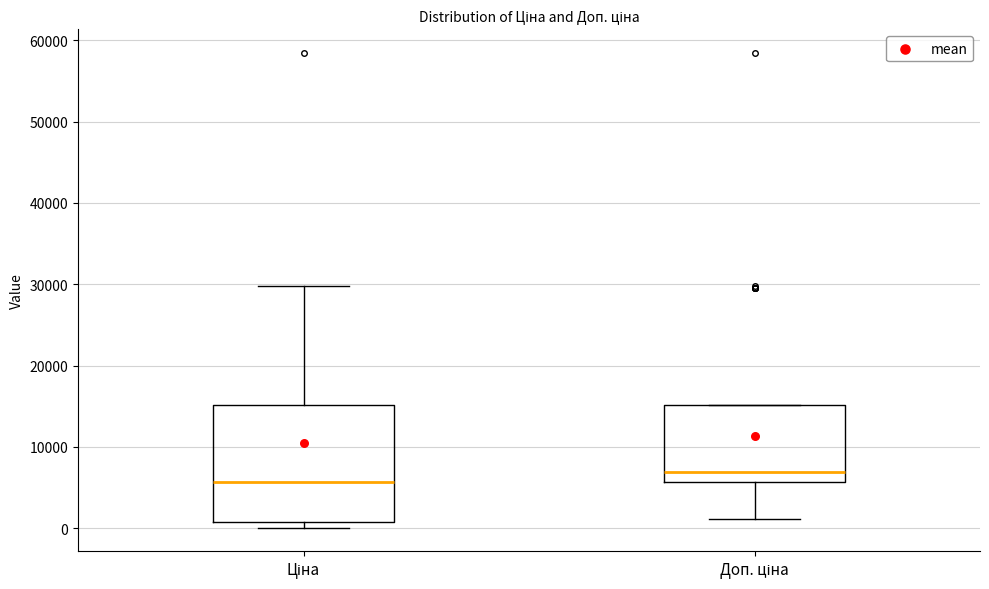

Reading left to right, transcribe this box plot: for each box, give where its median line is, the range the box spans, and where its two whiskers end, as read against the y-axis. The values are not printed on the chart, so give them approximately, as read against the axis.

Ціна: median 6000, box 1000 to 15000, whiskers 0 to 30000
Доп. ціна: median 7000, box 6000 to 15000, whiskers 1000 to 15000